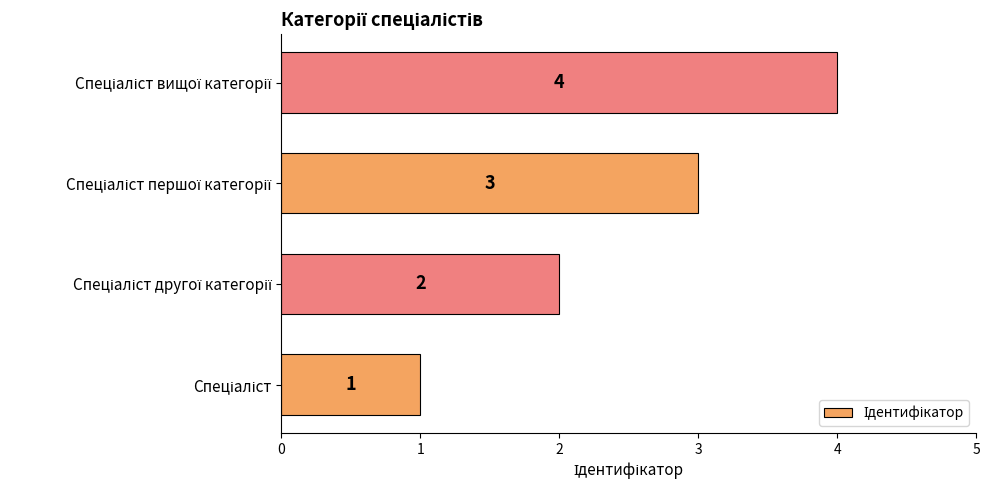

What is the greatest value displayed?

4